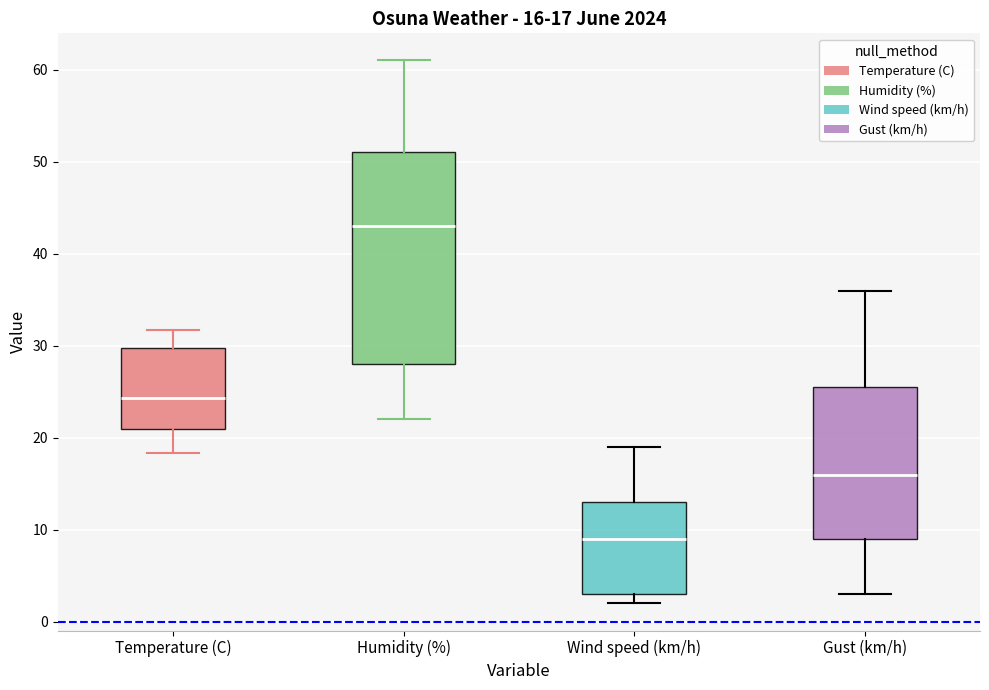

Which box is the tallest, from its lower edge to its upper edge?

Humidity (%)